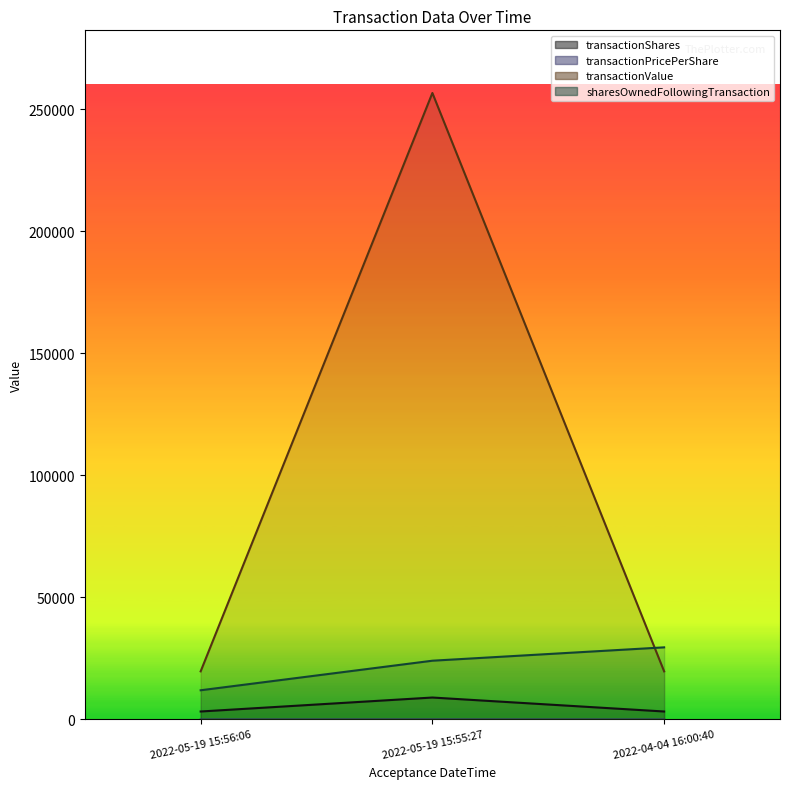

Is the value of sharesOwnedFollowingTransaction at 2022-05-19 15:56:06 greater than the value of transactionValue at 2022-05-19 15:56:06?

No